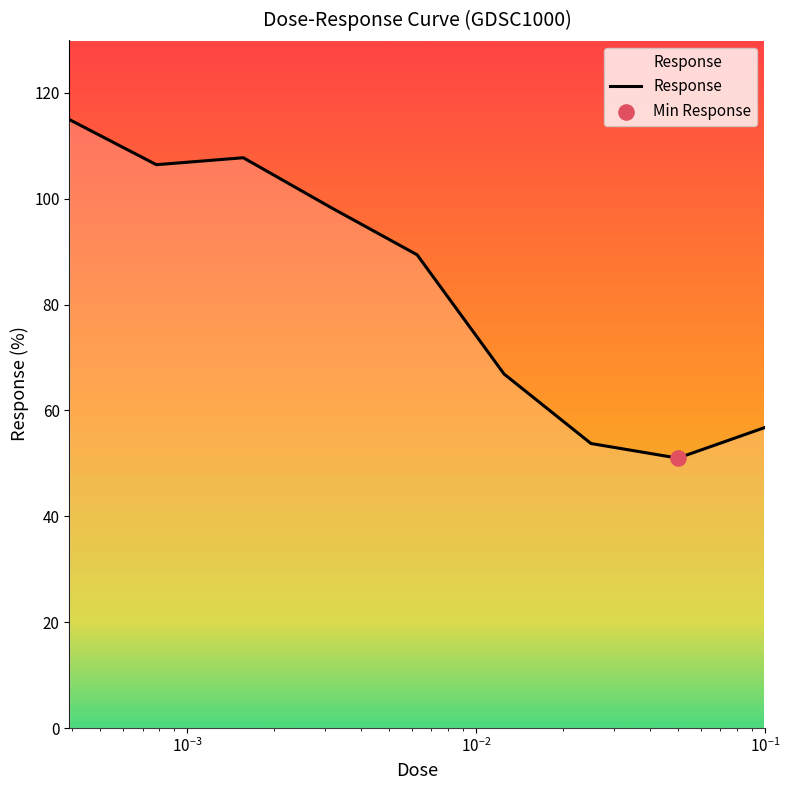

What is the maximum value shown in the chart?

115.0